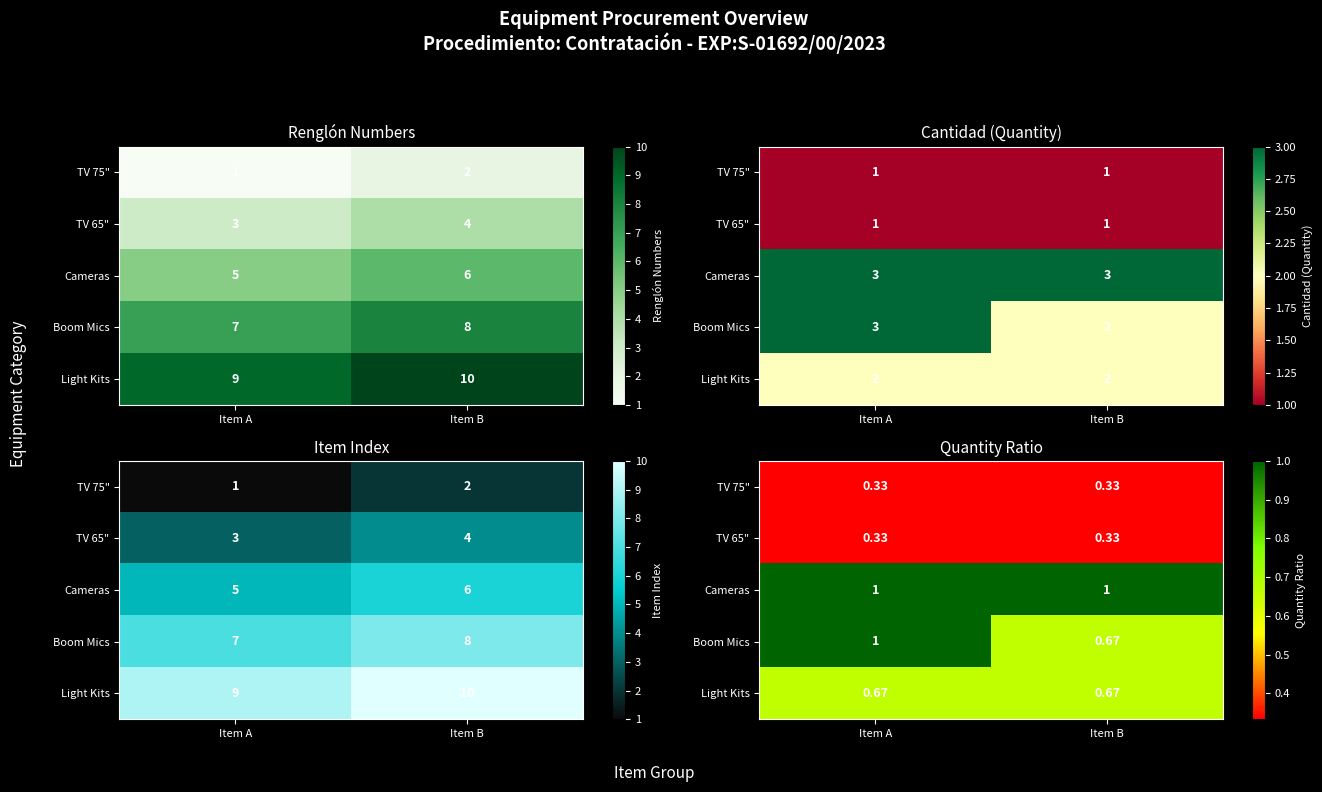

Is the value of Boom Mics at Item B greater than the value of TV 75" at Item A?

Yes